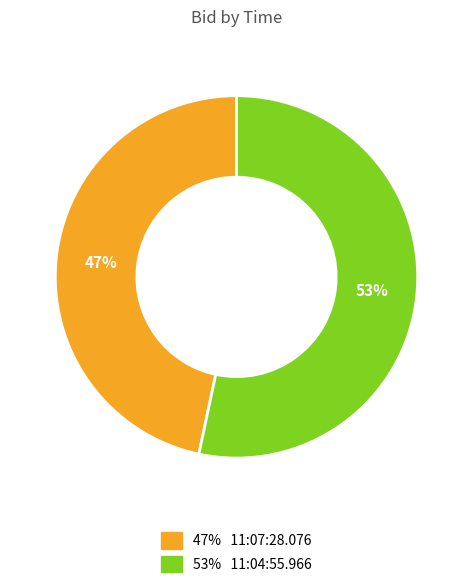

Is there any slice that represents more than half of the pie?

Yes